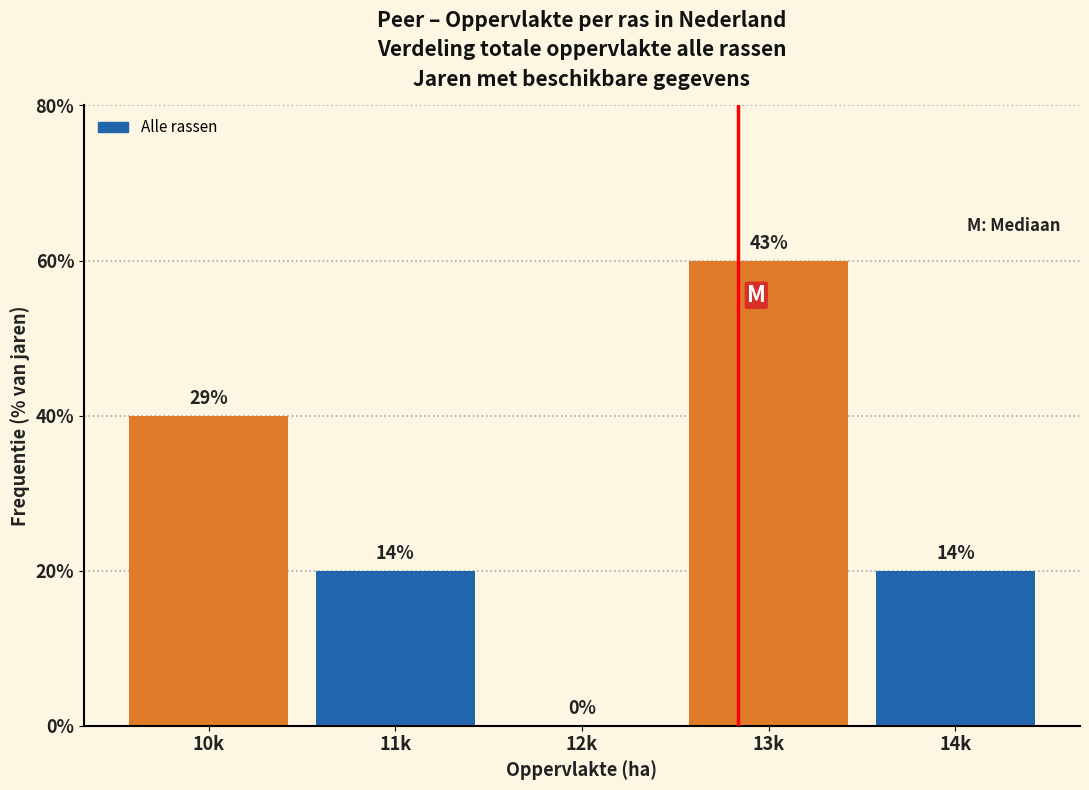

Are the bars horizontal?

No